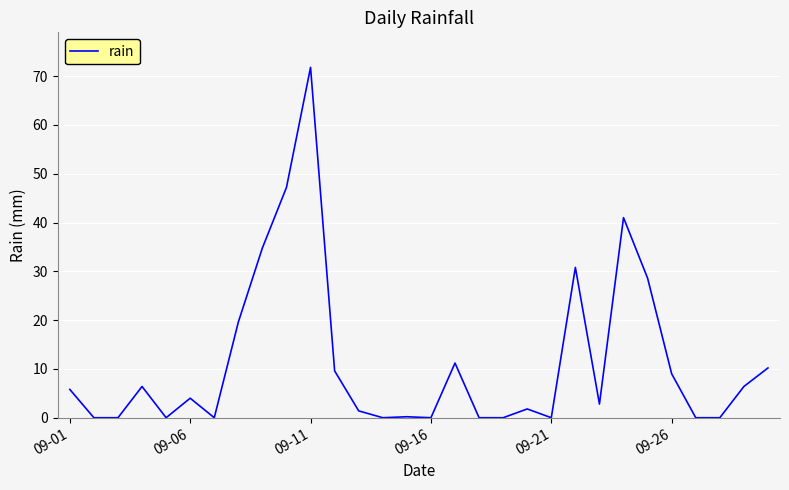

What is the sum of all values?

342.6